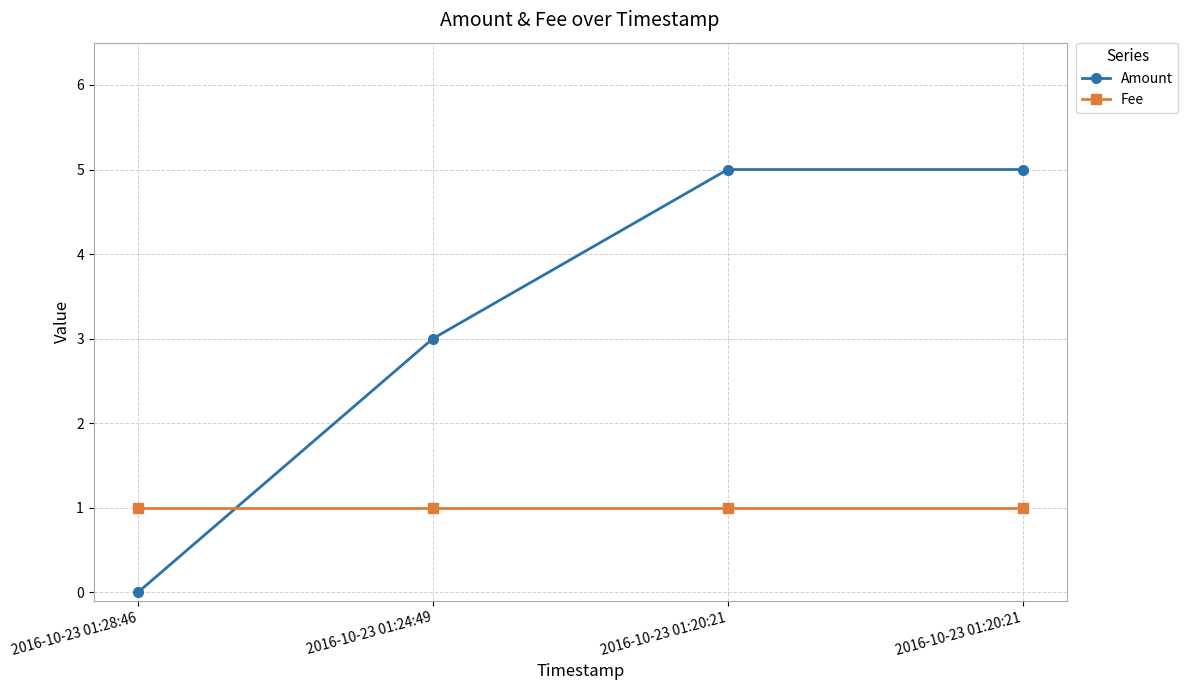

Reading left to right, extract all data points from this chart.

Amount: 2016-10-23 01:28:46=0	2016-10-23 01:24:49=3	2016-10-23 01:20:21=5	2016-10-23 01:20:21=5
Fee: 2016-10-23 01:28:46=1	2016-10-23 01:24:49=1	2016-10-23 01:20:21=1	2016-10-23 01:20:21=1